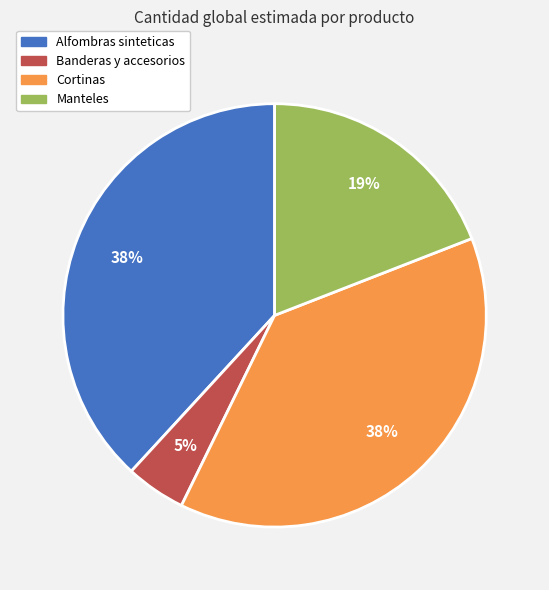

What is the smallest slice in the pie chart?

Banderas y accesorios